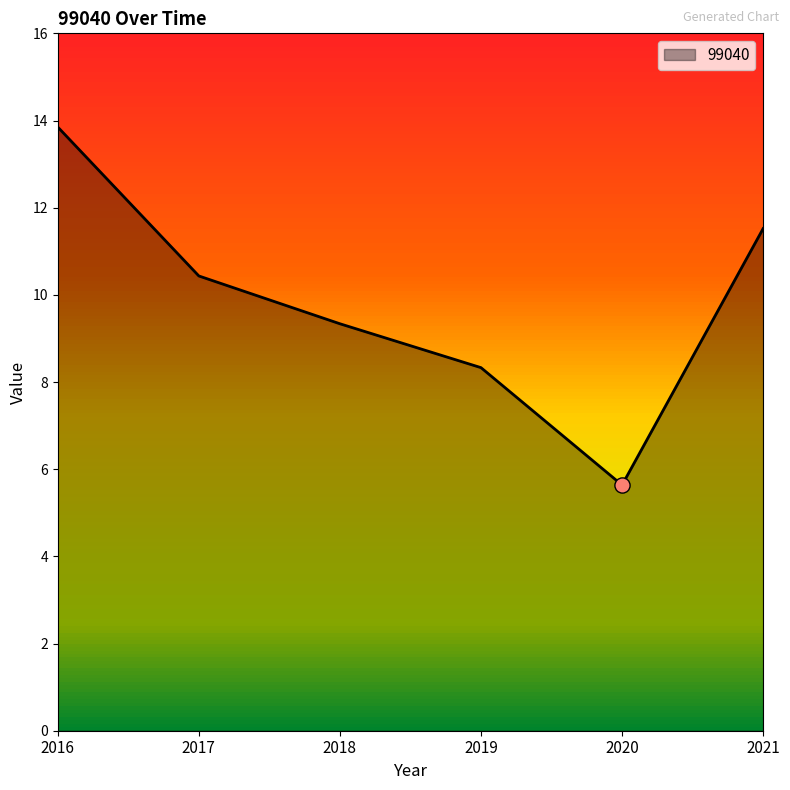

What is the change in value from 2016 to 2021?

-2.3